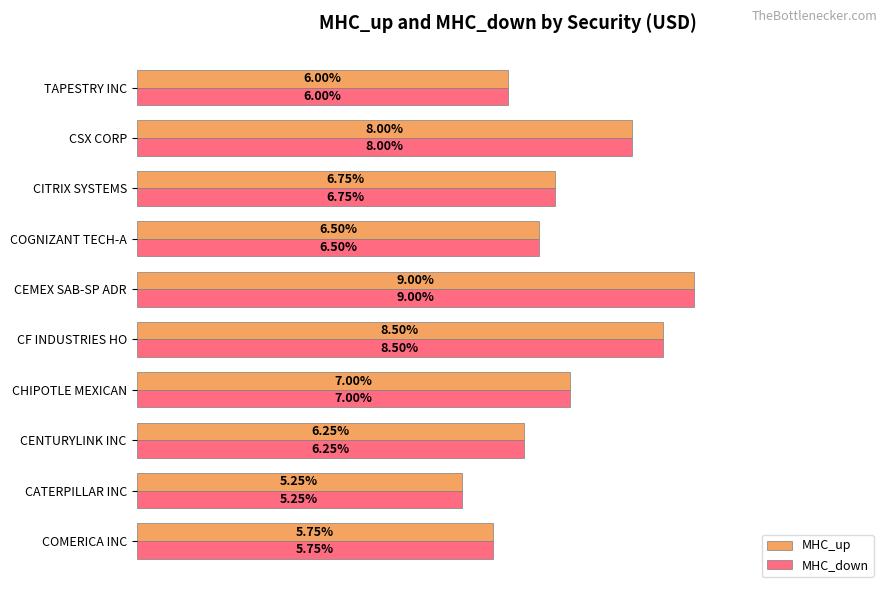

What are all the series names shown in the legend?

MHC_up, MHC_down